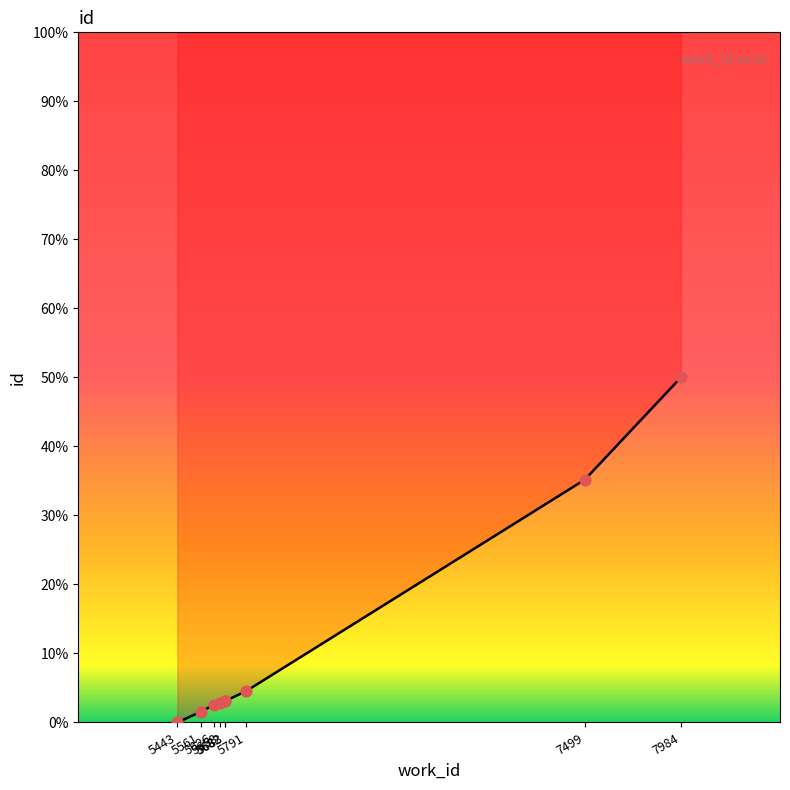

Approximately how many times larger is the value at 5658 compared to 5683?

0.9